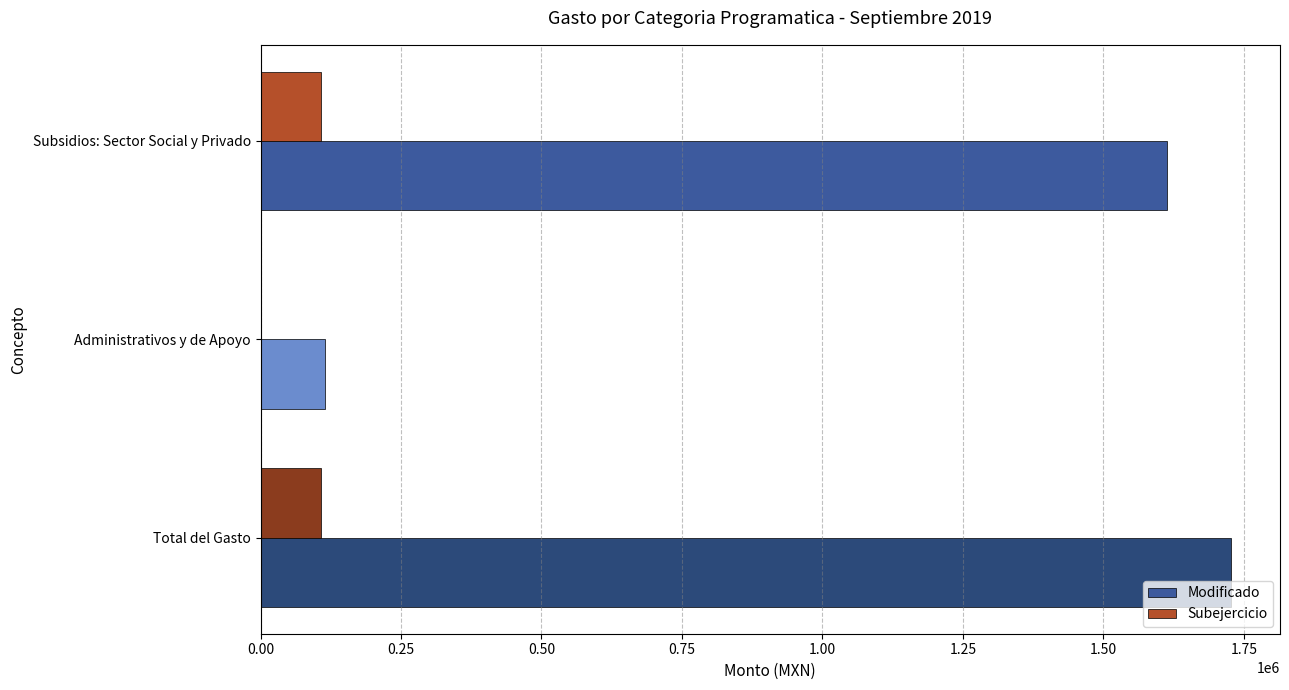

What is the sum of all Modificado values?

3455775.6